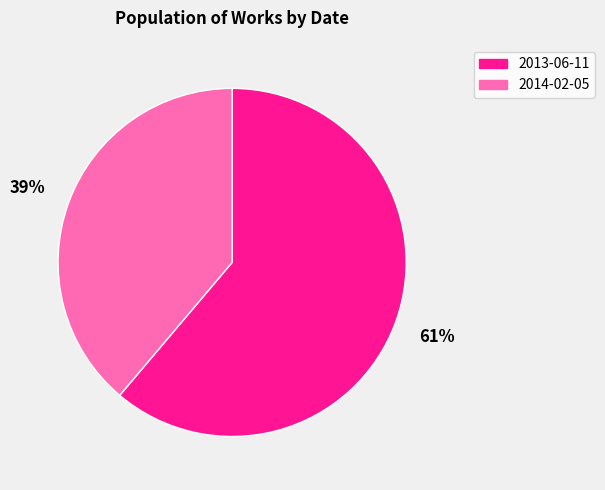

To the nearest percent, what is the combined percentage of 2013-06-11 and 2014-02-05?

100%